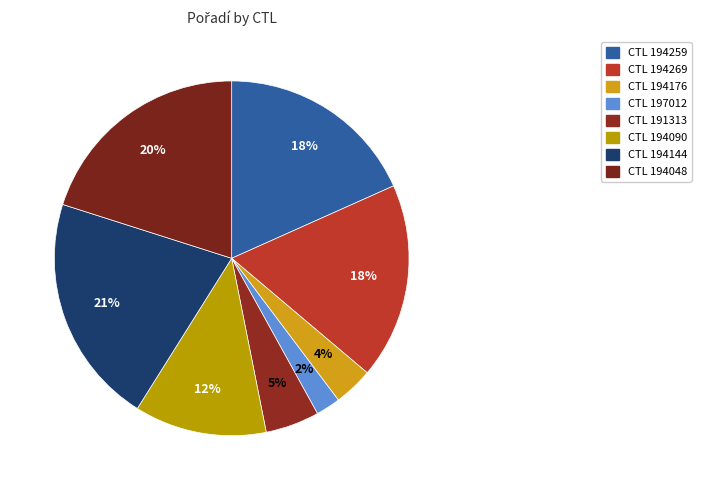

Which category has the biggest portion of the pie?

194144